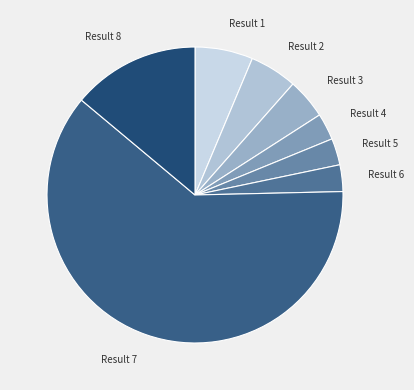

True or false: Result 7 accounts for 61% of the total.

True